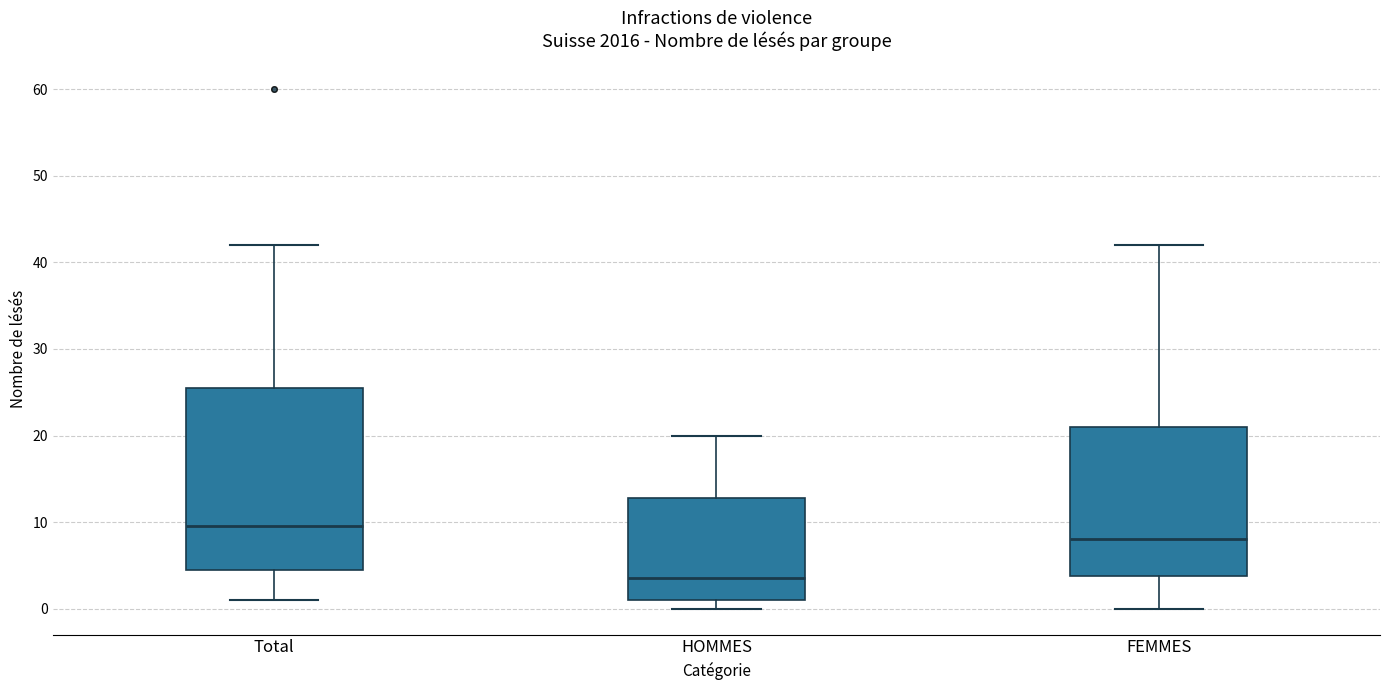

Reading left to right, read every box against the y-axis: the position of its median line, the range the box covers, and the ends of its whiskers. The values are not printed on the chart, so give them approximately, as read against the axis.

Total: median 10, box 5 to 26, whiskers 1 to 42
HOMMES: median 4, box 1 to 13, whiskers 0 to 20
FEMMES: median 8, box 4 to 21, whiskers 0 to 42